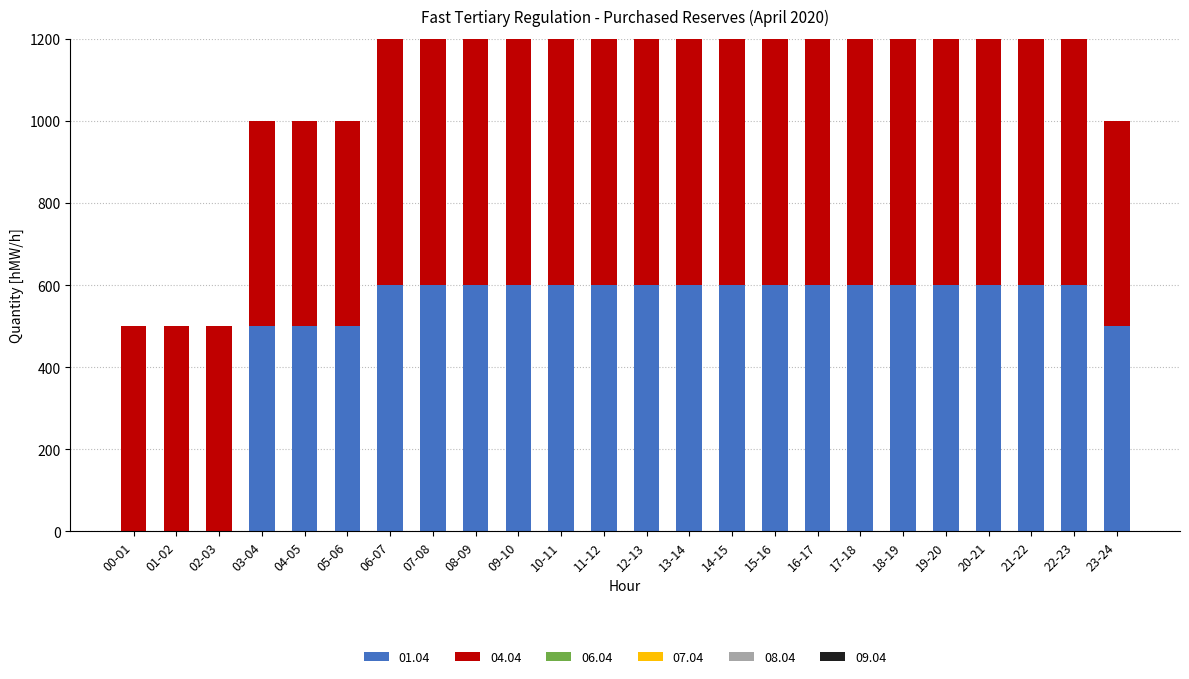

What is the approximate value of 01.04 at 22-23, to the nearest 50?

600